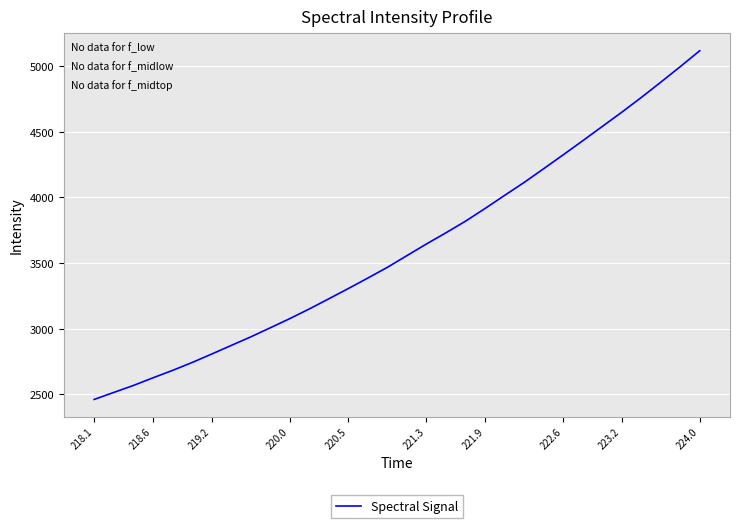

What is the difference between the maximum and minimum values?

2656.7